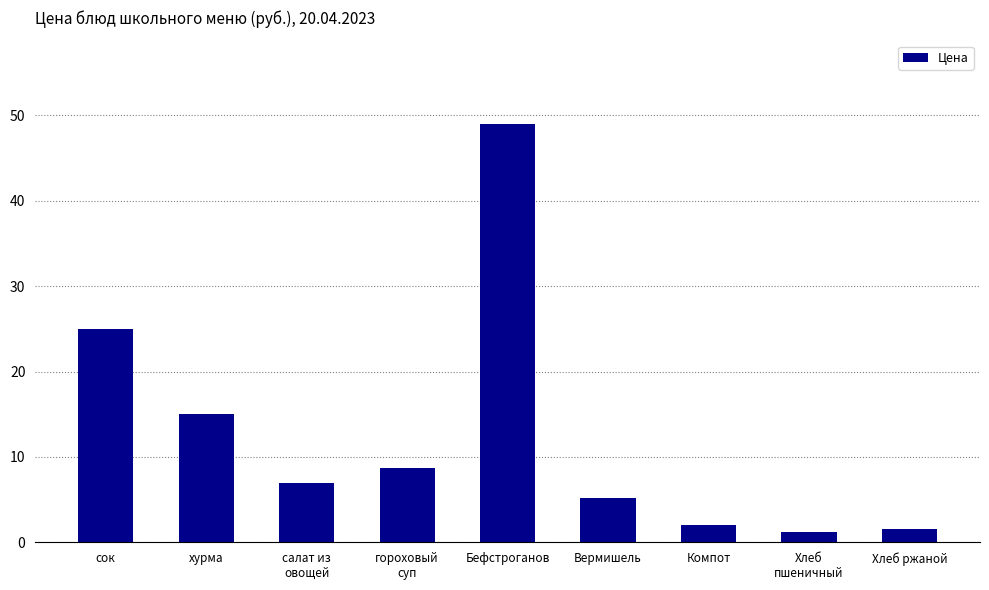

Reading right to left, what are all the values shown in this chart?

Хлеб ржаной=1.6	Хлеб
пшеничный=1.2	Компот=2.0	Вермишель=5.2	Бефстроганов=49.0	гороховый
суп=8.7	салат из
овощей=7.0	хурма=15.0	сок=25.0